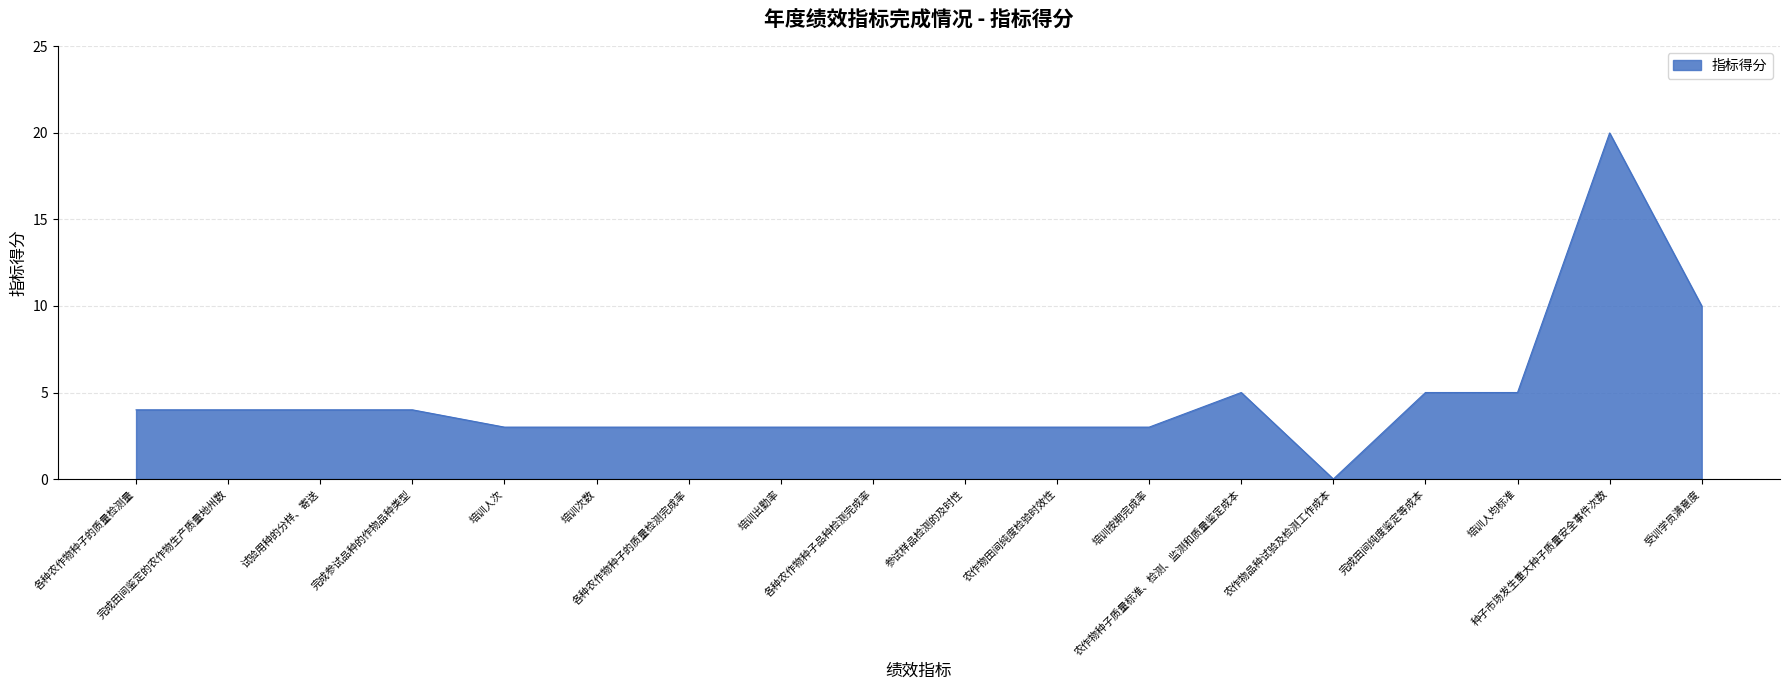

Where is the data nearest to the value 10?

受训学员满意度